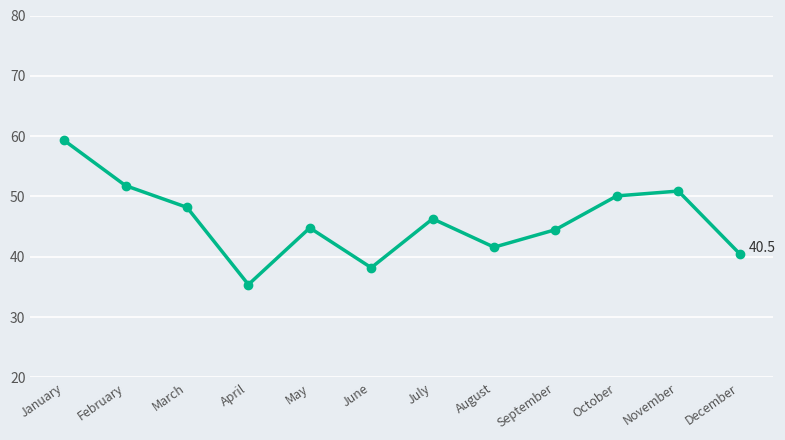

What is the ratio of the value at August to the value at June?

1.1